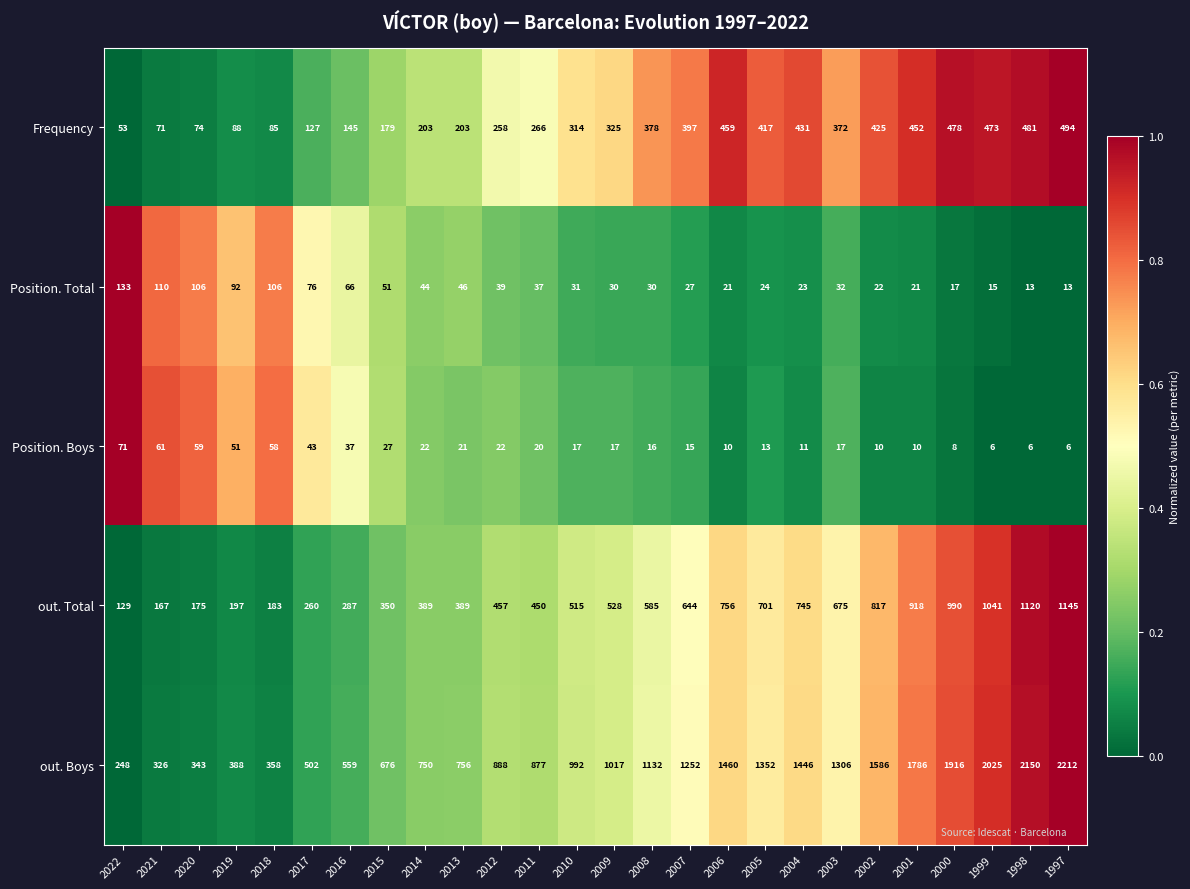

At which category does the chart reach its peak across all series?

1997